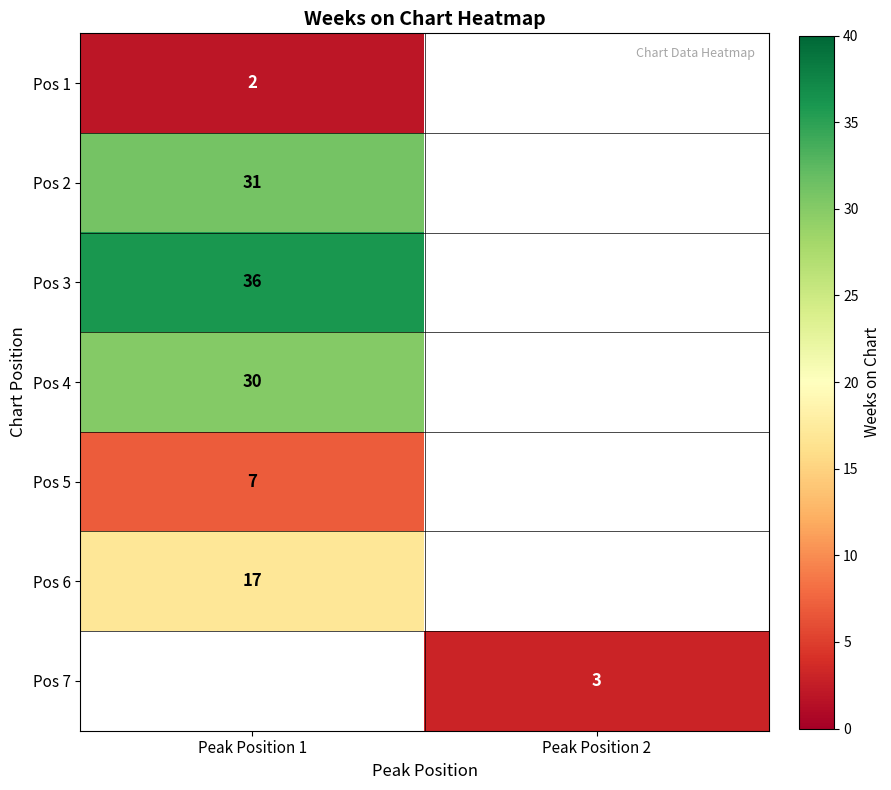

True or false: Pos 3 has a value of 59.6 at Peak Position 1.

False